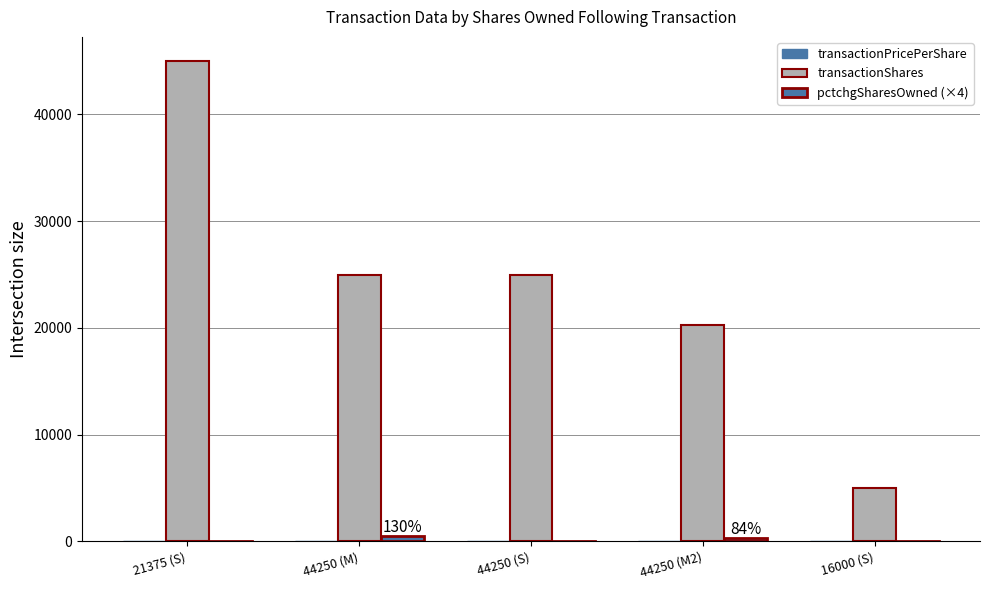

What position from the left is 16000 (S)?

5